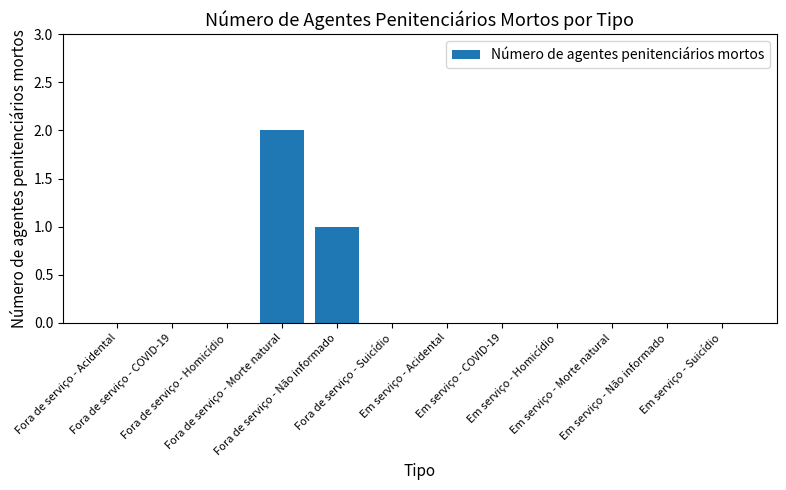

Where is the data nearest to the value 1?

Fora de serviço - Não informado